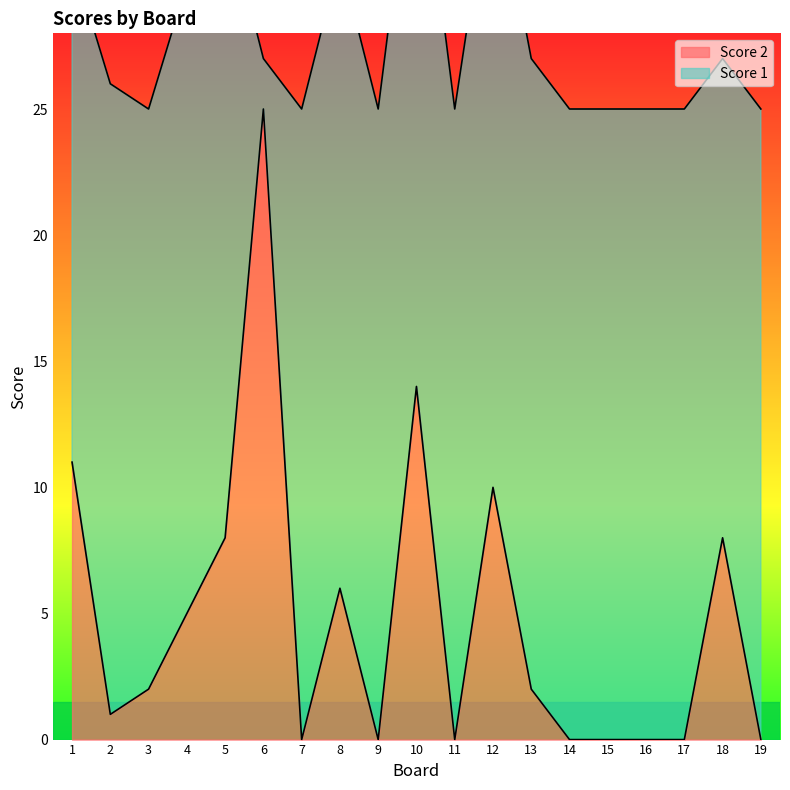

How many interior local peaks (higher than both neighbors) does the data have?

5